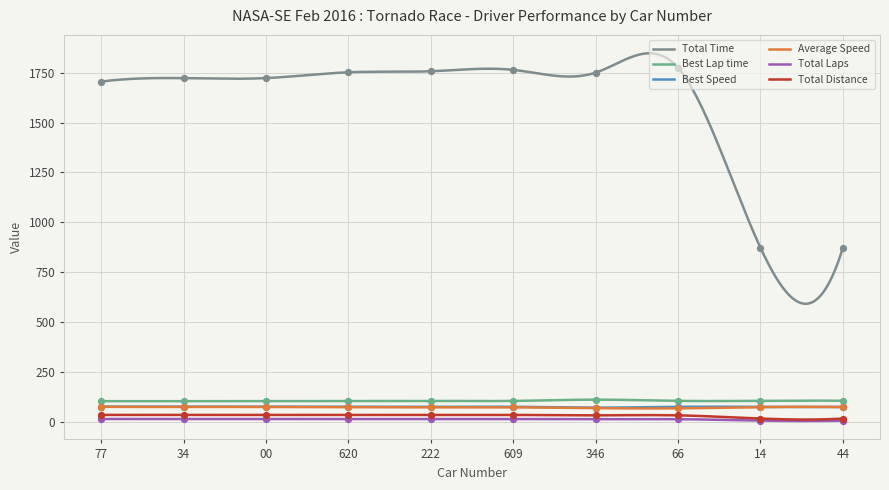

At how many categories does at least one series exceed 1654?

8